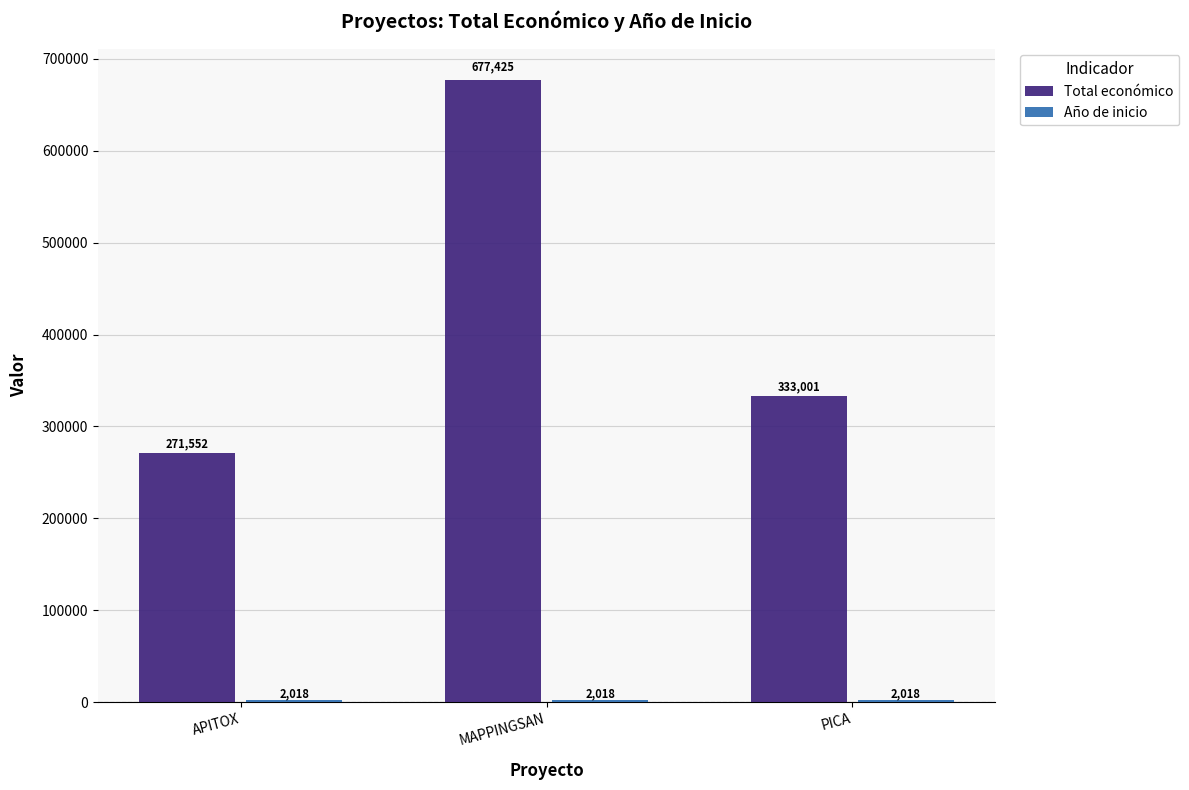

Which category has the highest value in the Total económico series?

MAPPINGSAN